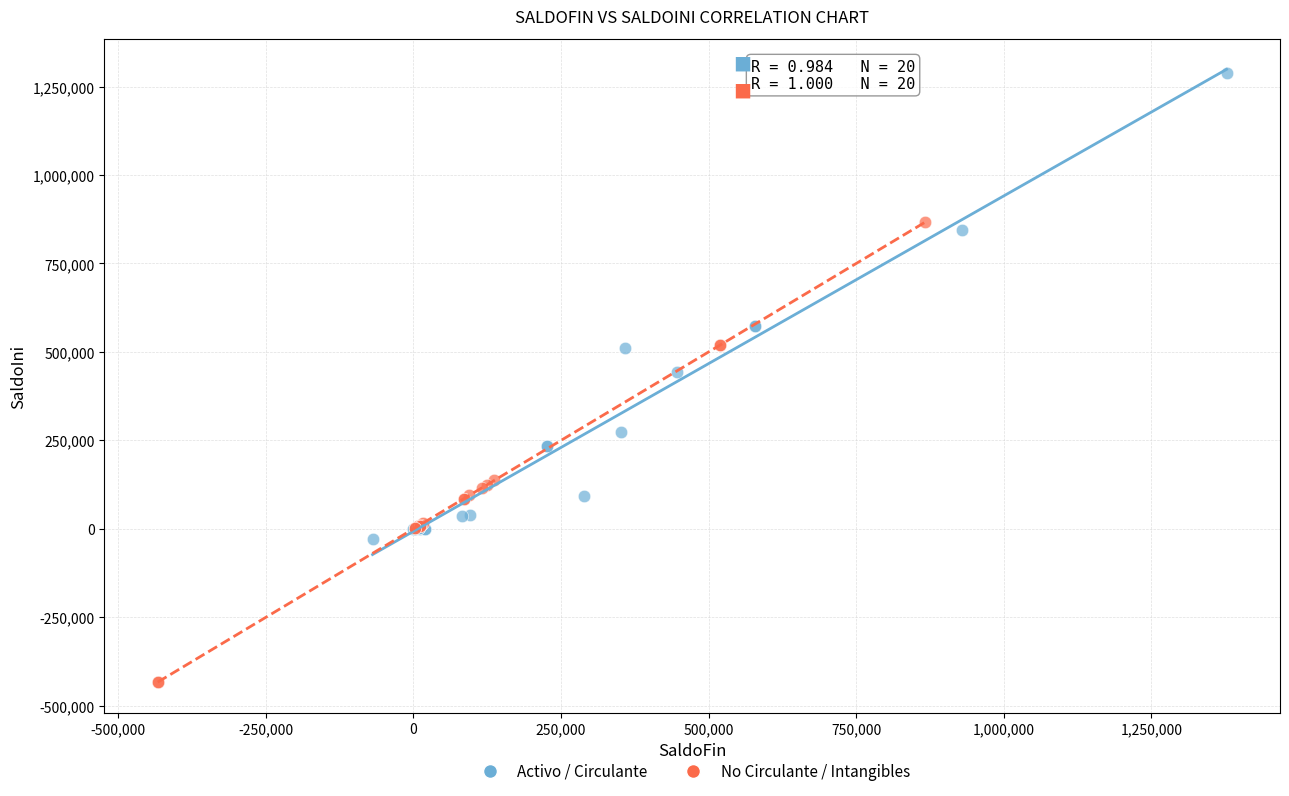

Which series reaches the minimum Y coordinate?

No Circulante / Intangibles